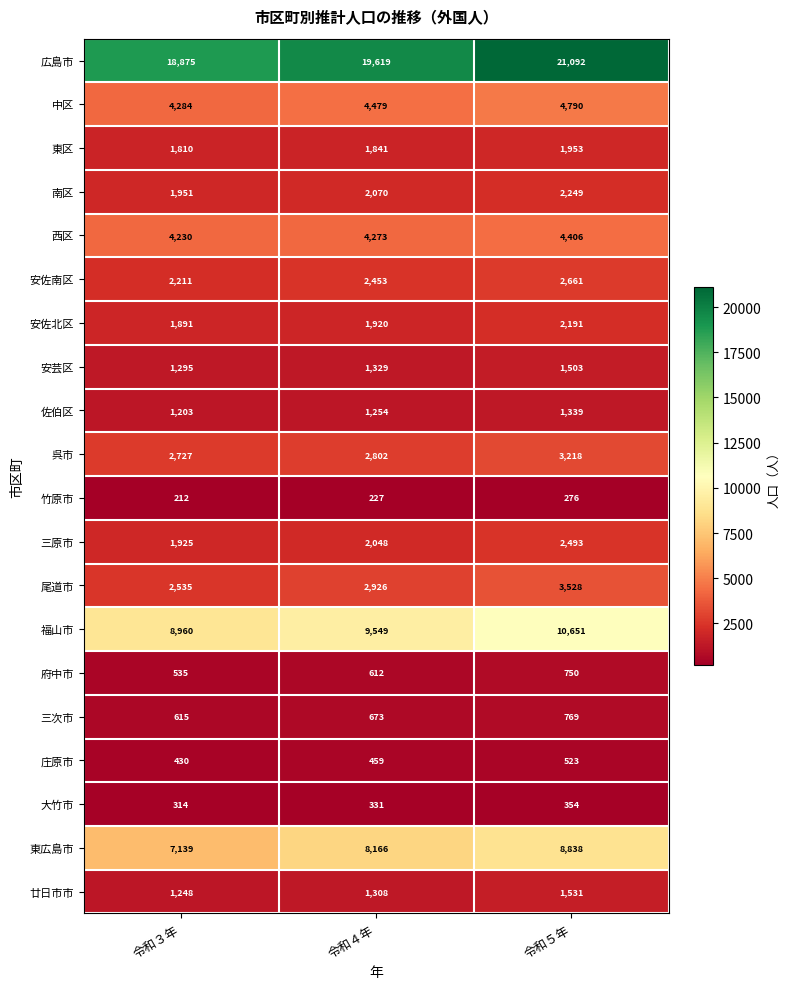

List the series in order of their peak value, lowest first.

竹原市, 大竹市, 庄原市, 府中市, 三次市, 佐伯区, 安芸区, 廿日市市, 東区, 安佐北区, 南区, 三原市, 安佐南区, 呉市, 尾道市, 西区, 中区, 東広島市, 福山市, 広島市